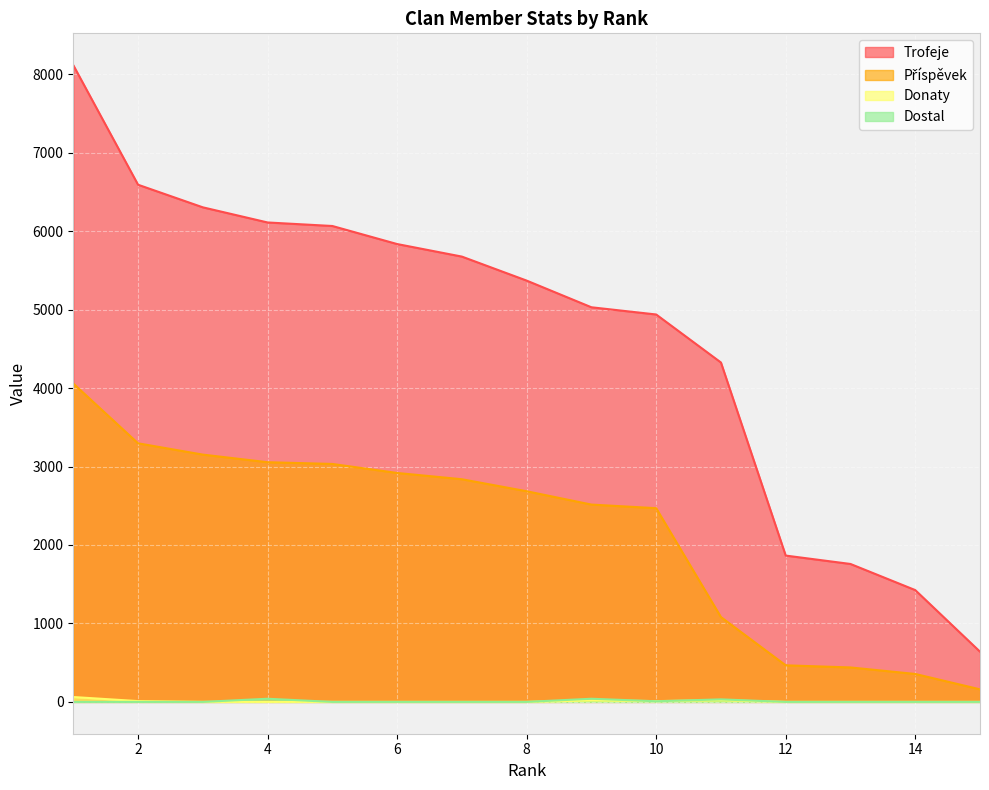

True or false: Příspěvek and Trofeje cross at least once.

False